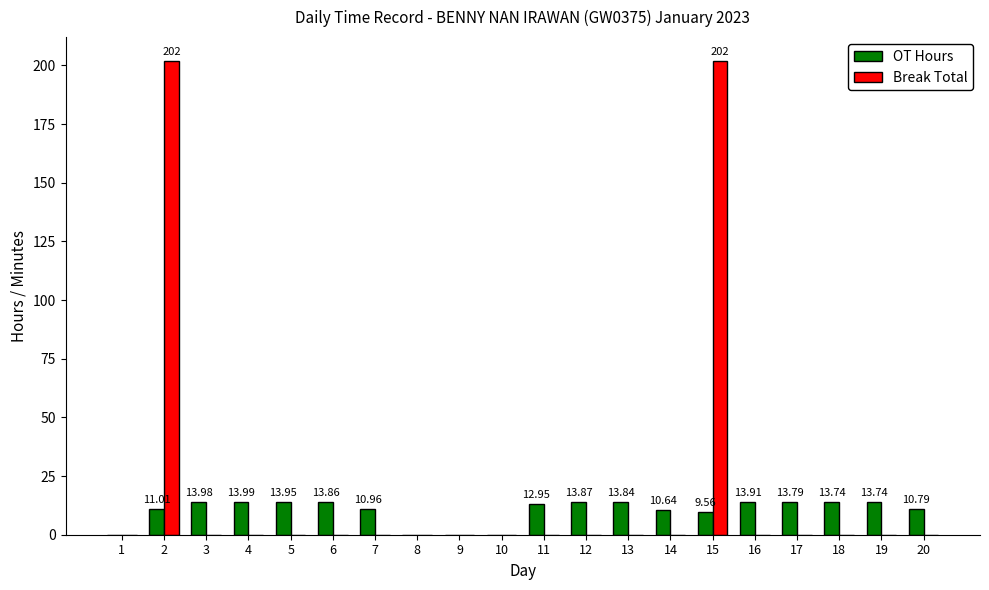

What is the difference between the OT Hours values at 8 and 19?

13.7